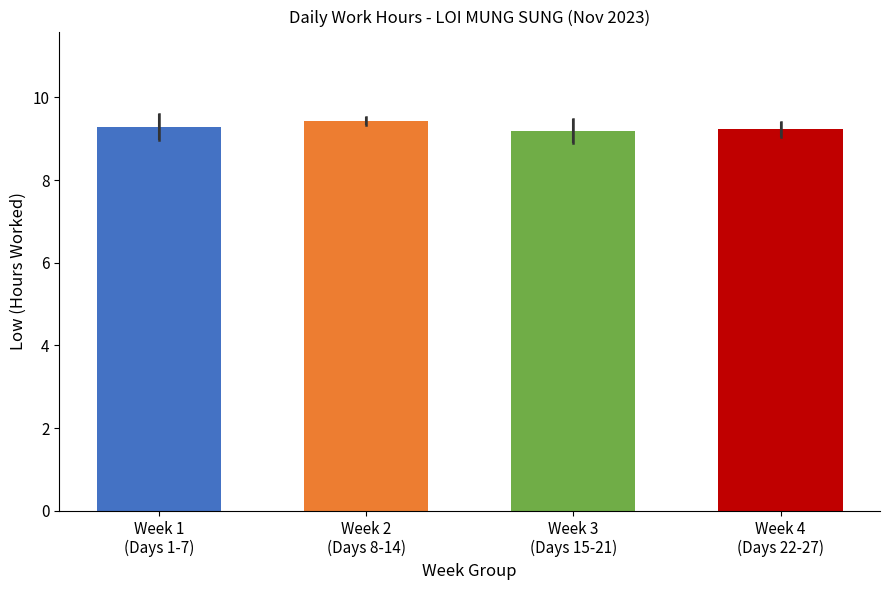

Reading left to right, extract all data points from this chart.

Week 1
(Days 1-7)=9.3	Week 2
(Days 8-14)=9.4	Week 3
(Days 15-21)=9.2	Week 4
(Days 22-27)=9.2